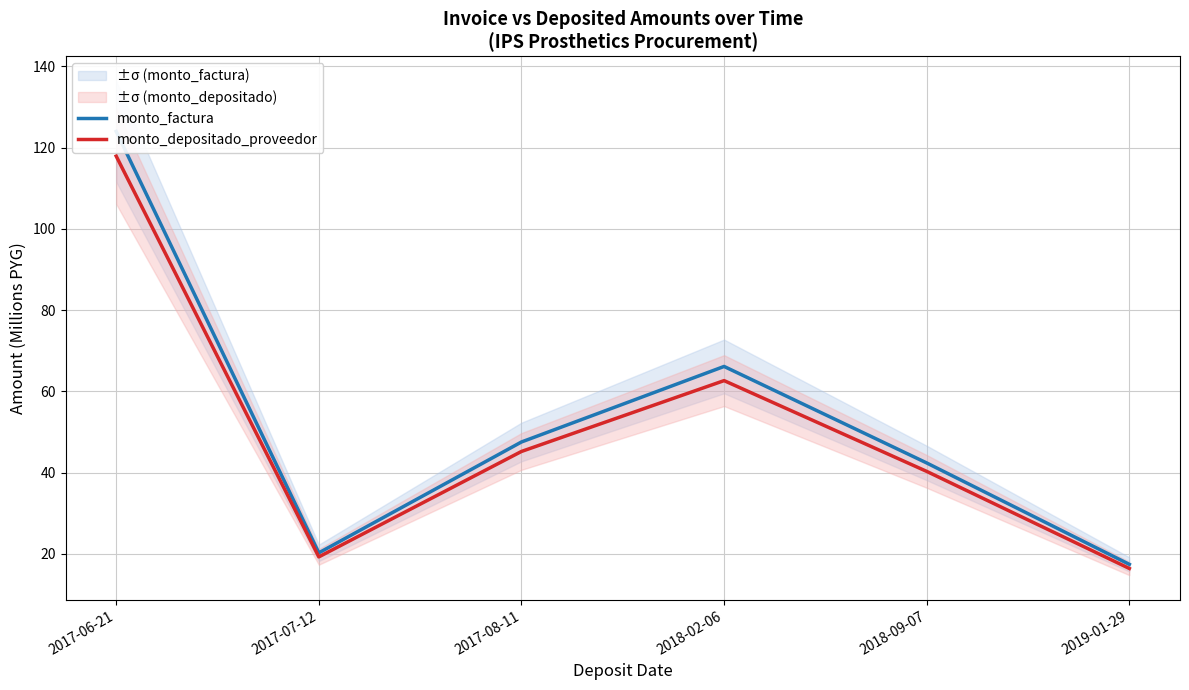

Rank the series by their average value, from lowest to highest.

monto_depositado_proveedor, monto_factura